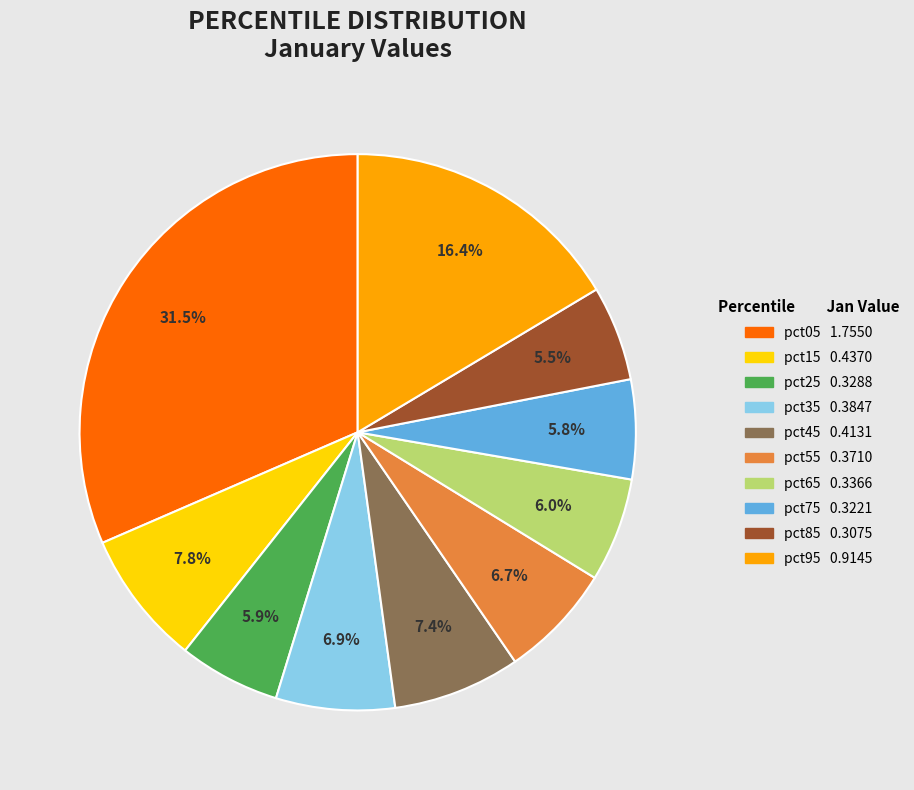

Which has a higher value, pct15 or pct55?

pct15